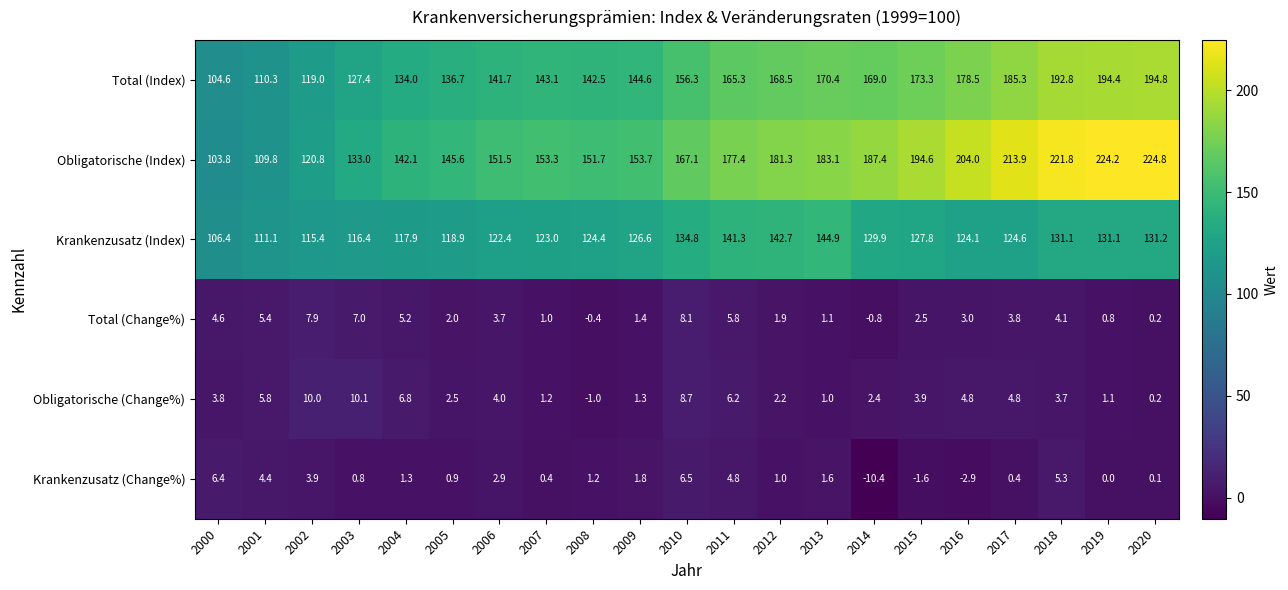

True or false: Total (Change%) has a value of 3.0 at 2016.

True